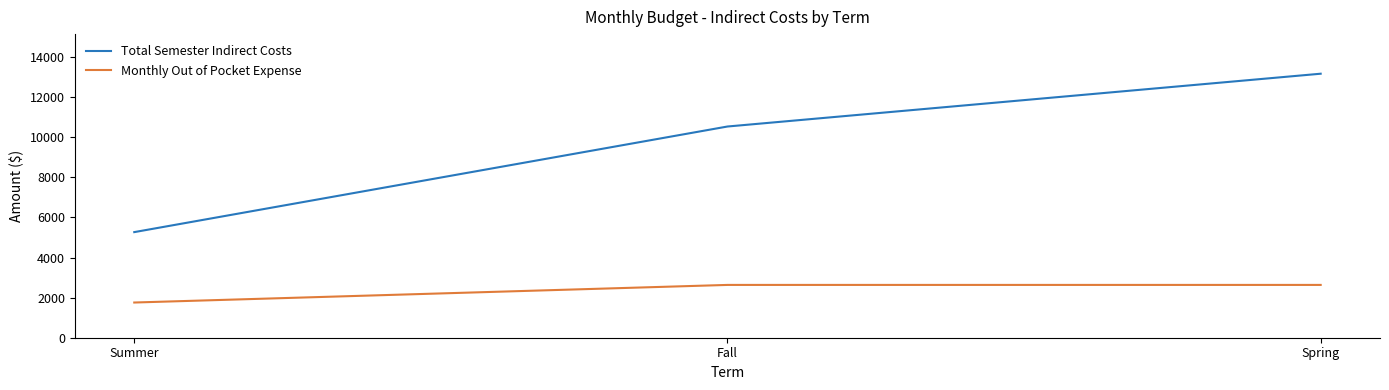

True or false: Monthly Out of Pocket Expense has a value of 861.8 at Spring.

False